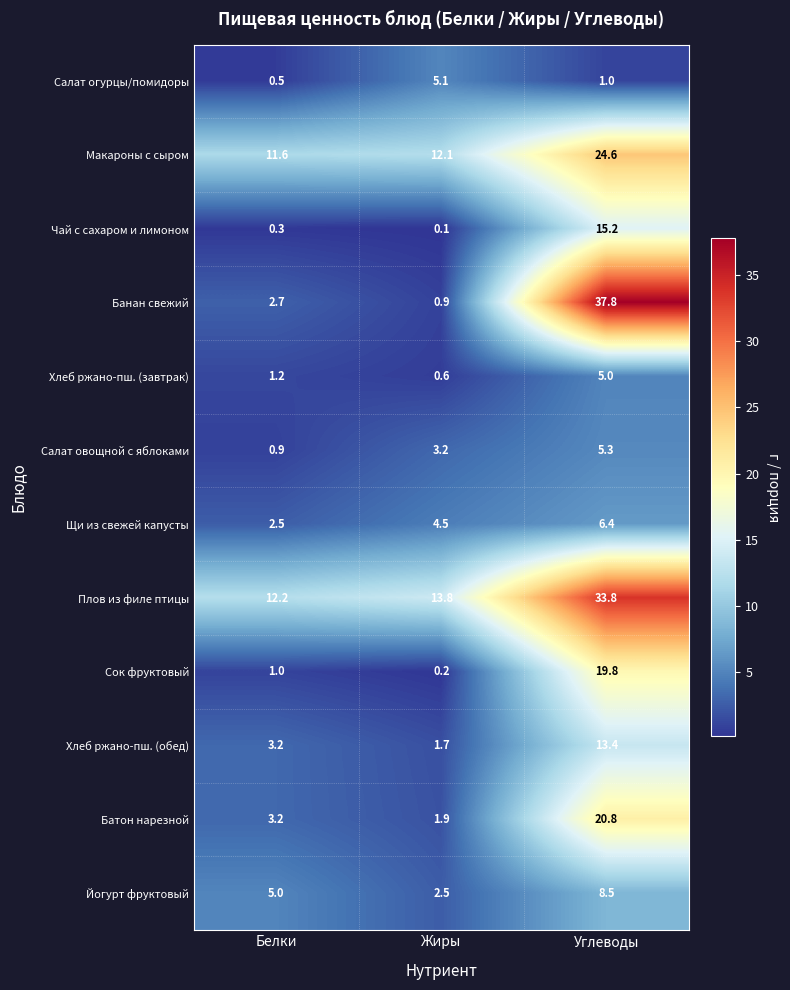

How many data points does each series have?

3